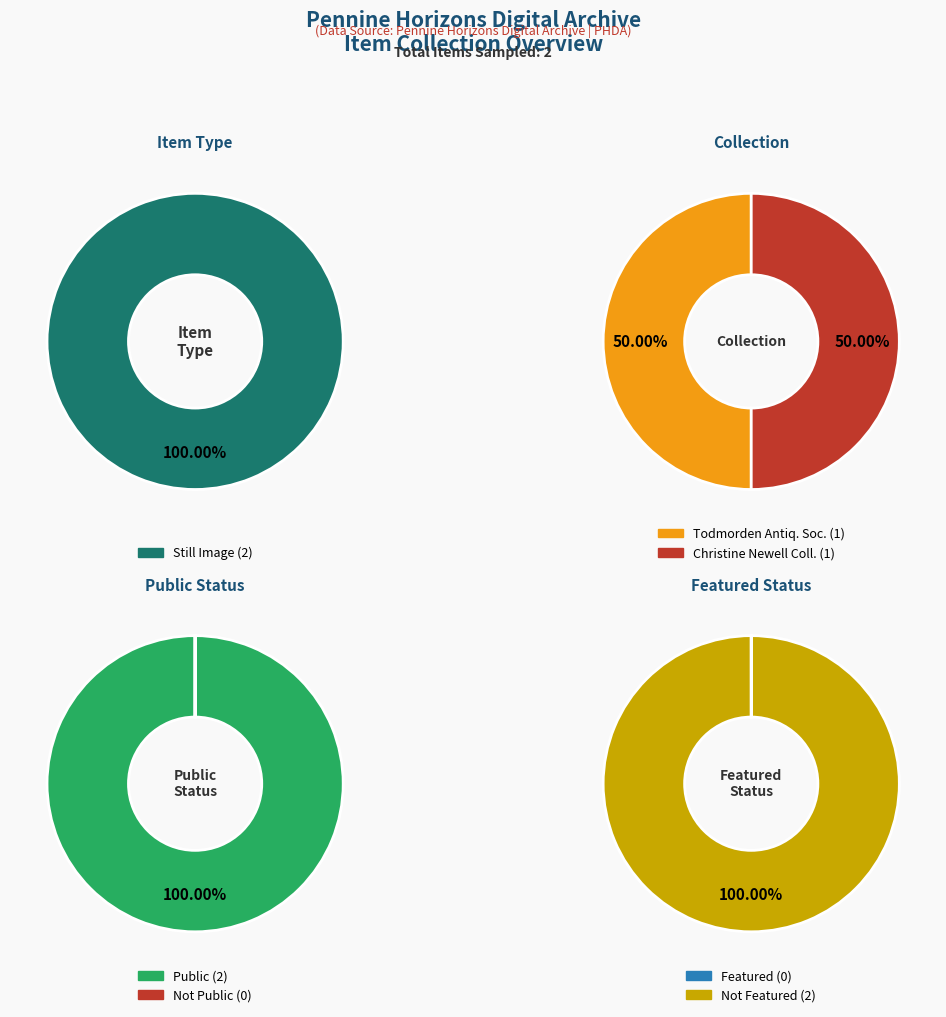

Count the number of slices in the pie.

2